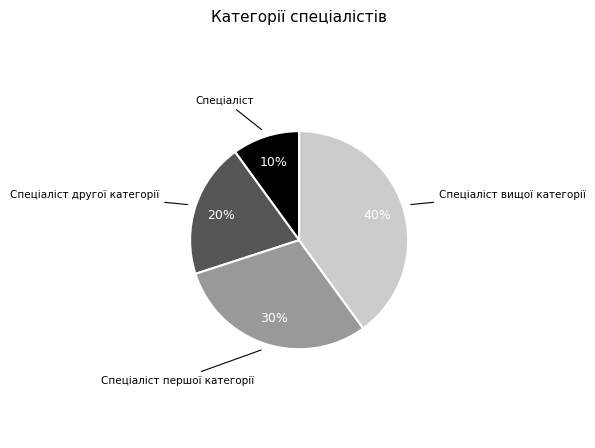

To the nearest percent, what percentage of the pie is Спеціаліст другої категорії?

20%